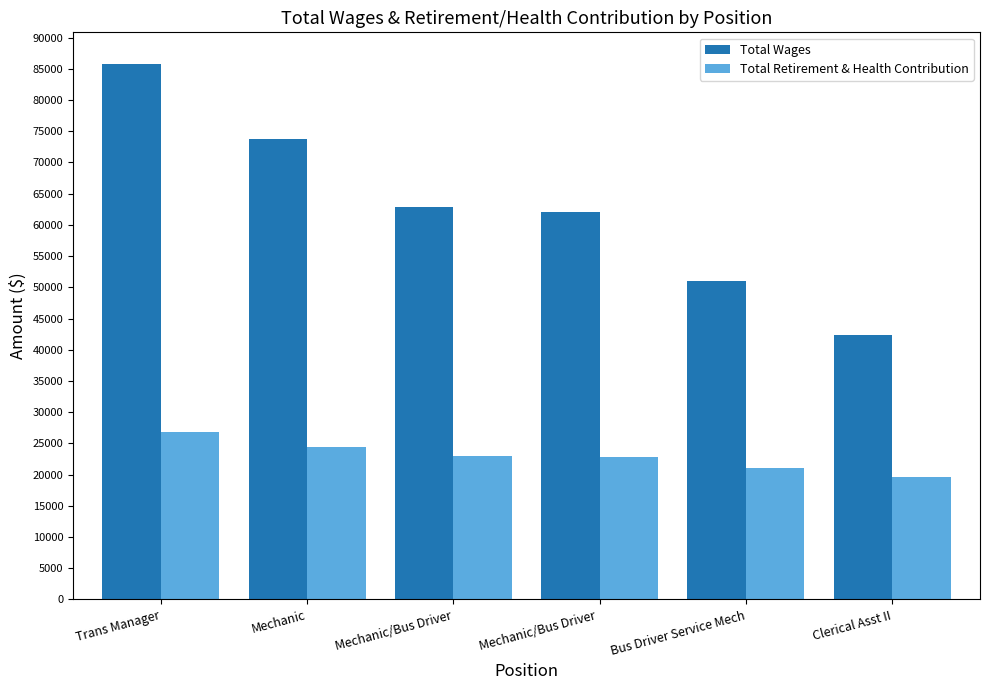

Rank the series by their maximum value, from lowest to highest.

Total Retirement & Health Contribution, Total Wages